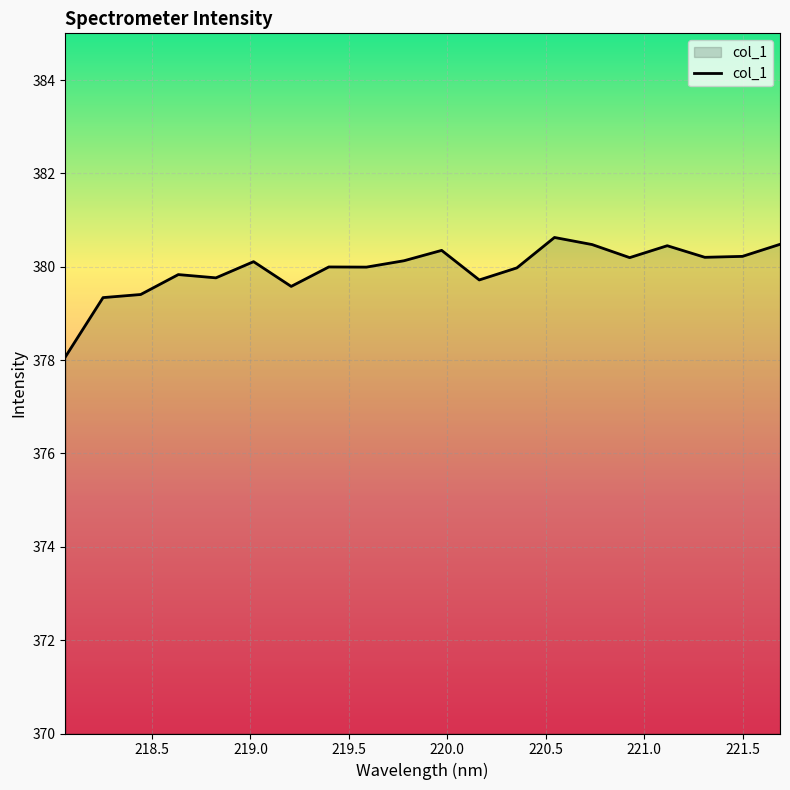

Does the chart have visible grid lines?

Yes